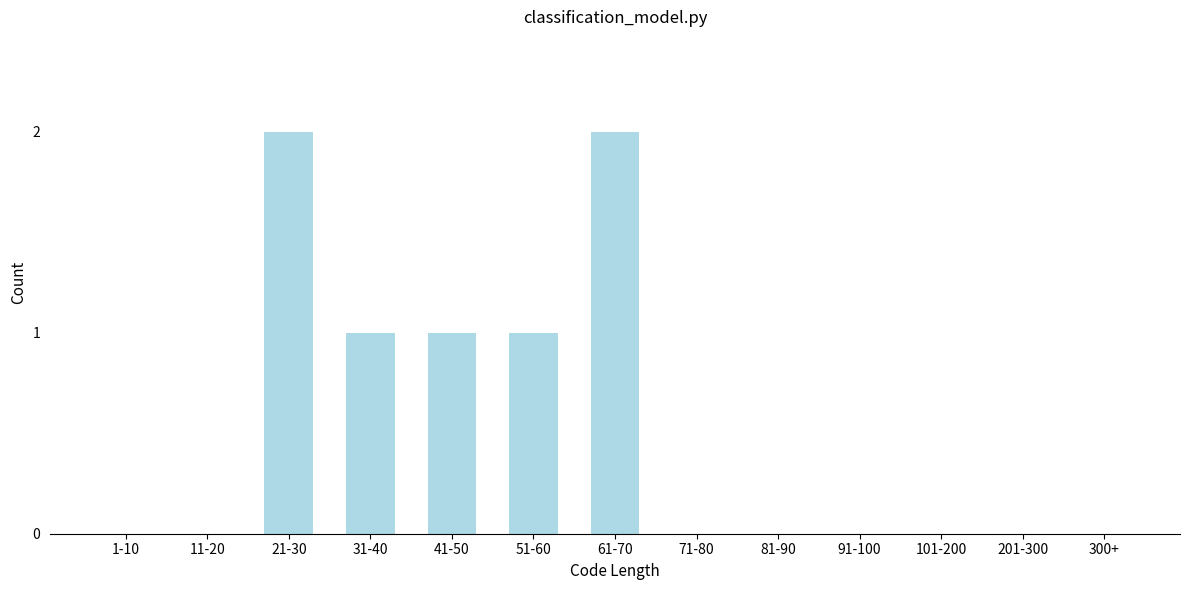

Reading right to left, extract all data points from this chart.

300+=0	201-300=0	101-200=0	91-100=0	81-90=0	71-80=0	61-70=2	51-60=1	41-50=1	31-40=1	21-30=2	11-20=0	1-10=0